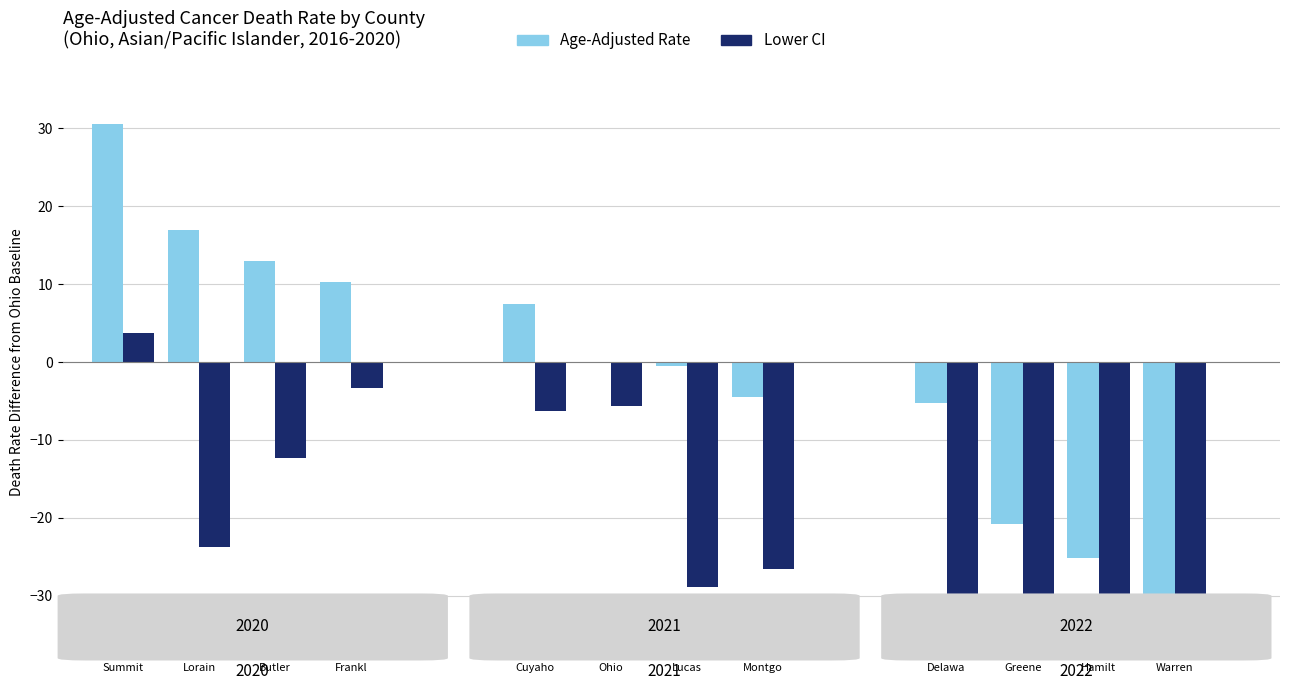

Rank the series by their maximum value, from lowest to highest.

Lower CI, Age-Adjusted Rate